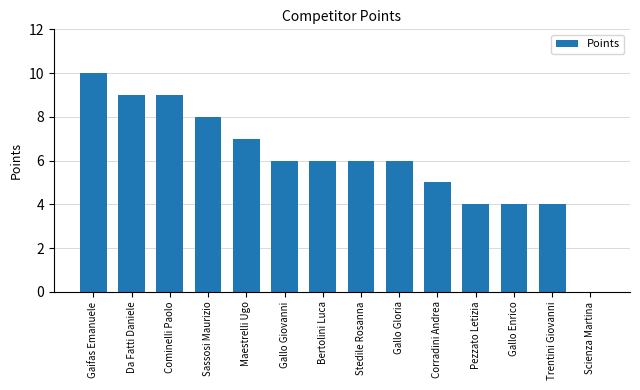

Where is the data nearest to the value 5?

Corradini Andrea